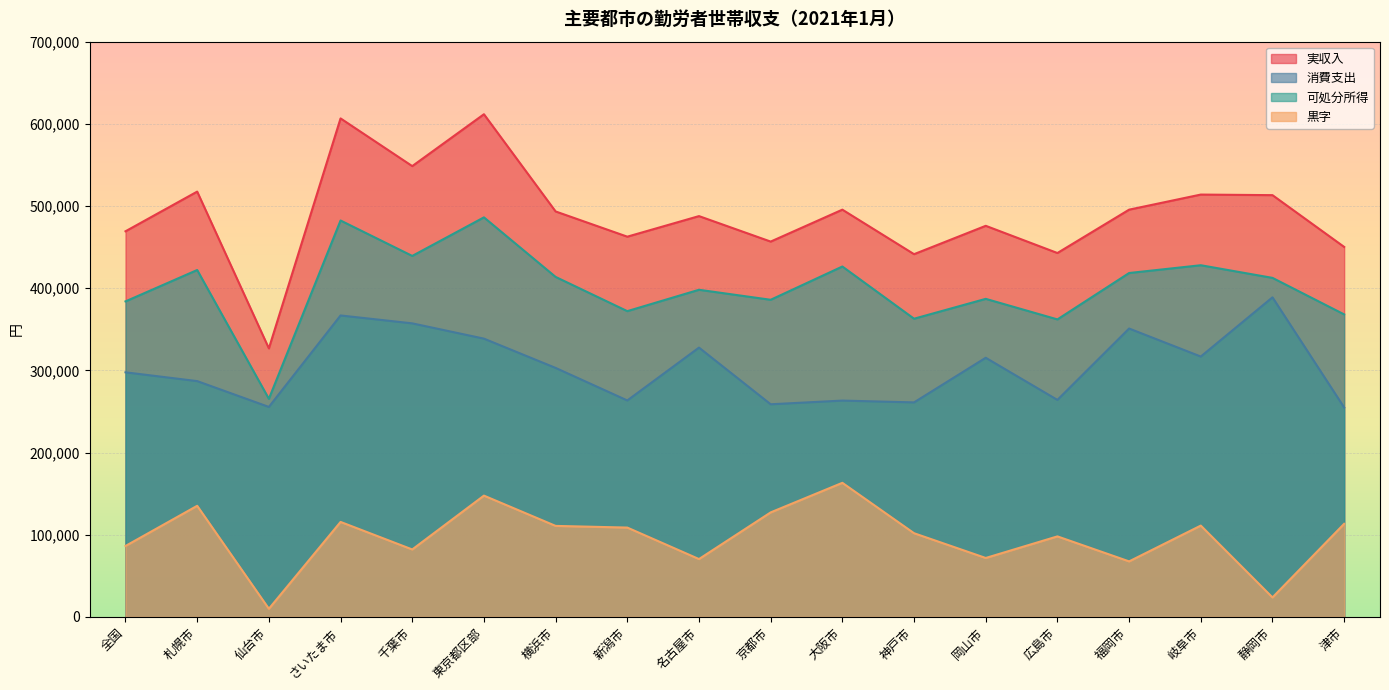

What is the label of the 9th point from the left?

名古屋市